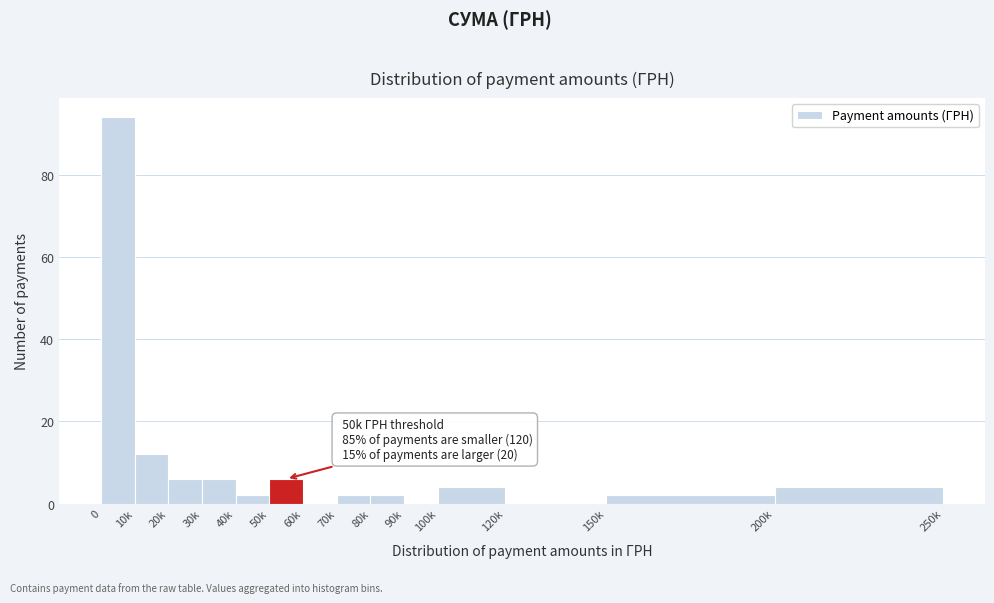

Reading left to right, transcribe all the data shown in this chart.

0=94	10k=12	20k=6	30k=6	40k=2	50k=6	60k=0	70k=2	80k=2	90k=0	100k=4	120k=0	150k=2	200k=4